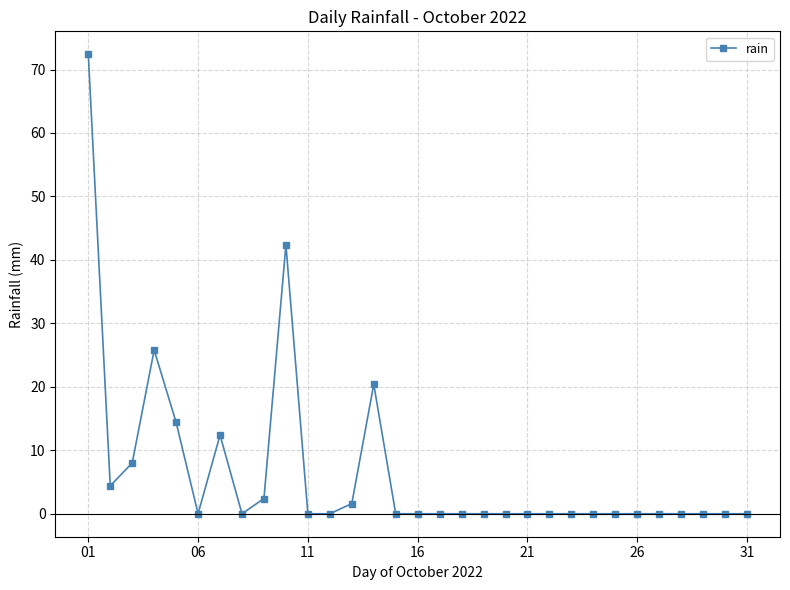

Reading left to right, list all the values displayed in this chart.

72.4	4.4	8.0	25.8	14.4	0.0	12.4	0.0	2.4	42.4	0.0	0.0	1.6	20.4	0.0	0.0	0.0	0.0	0.0	0.0	0.0	0.0	0.0	0.0	0.0	0.0	0.0	0.0	0.0	0.0	0.0